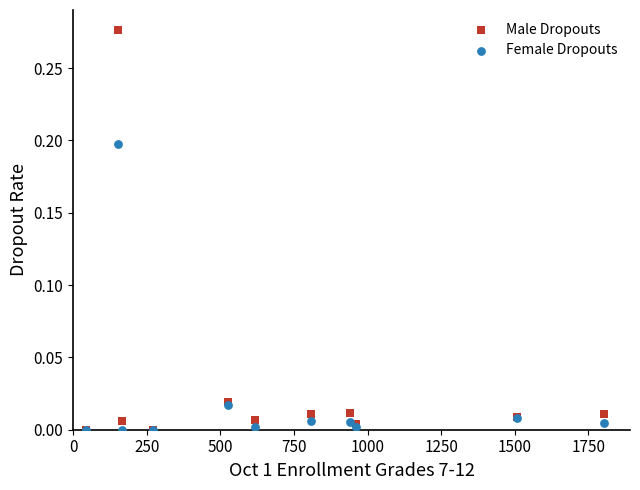

What are all the series names shown in the legend?

Male Dropouts, Female Dropouts